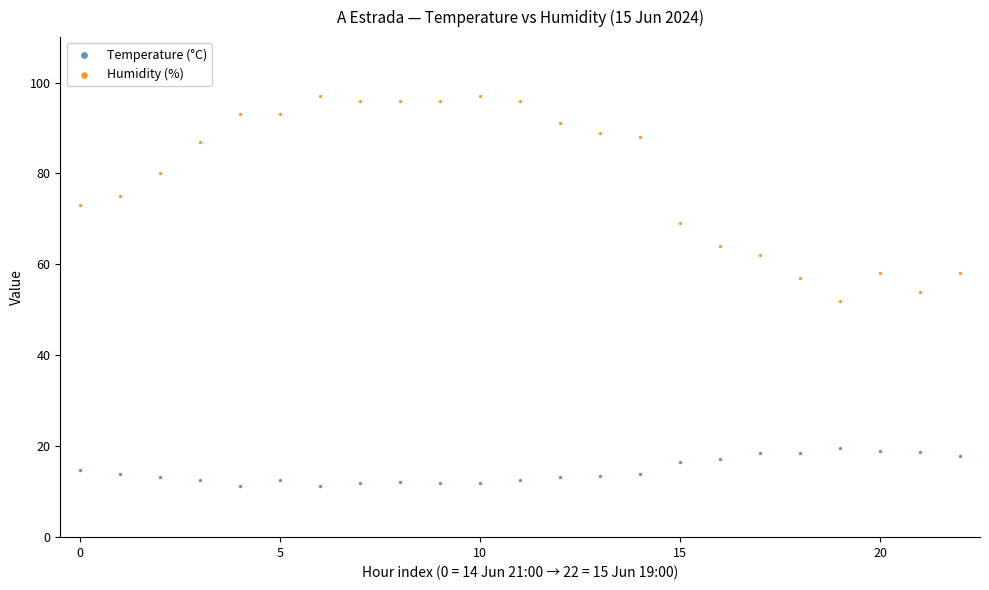

Which series reaches the maximum Y coordinate?

Humidity (%)